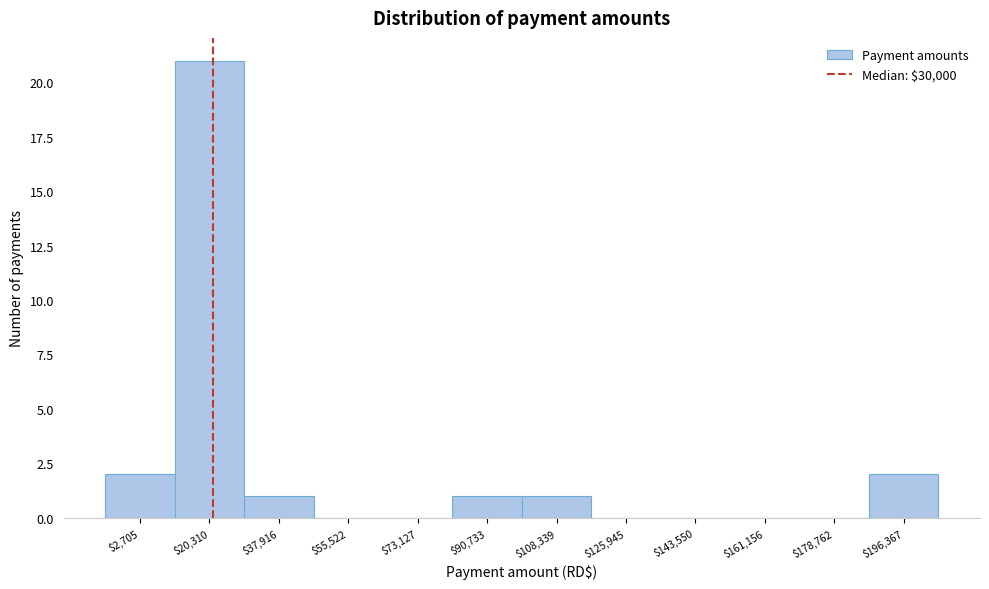

What is the maximum value shown in the chart?

21